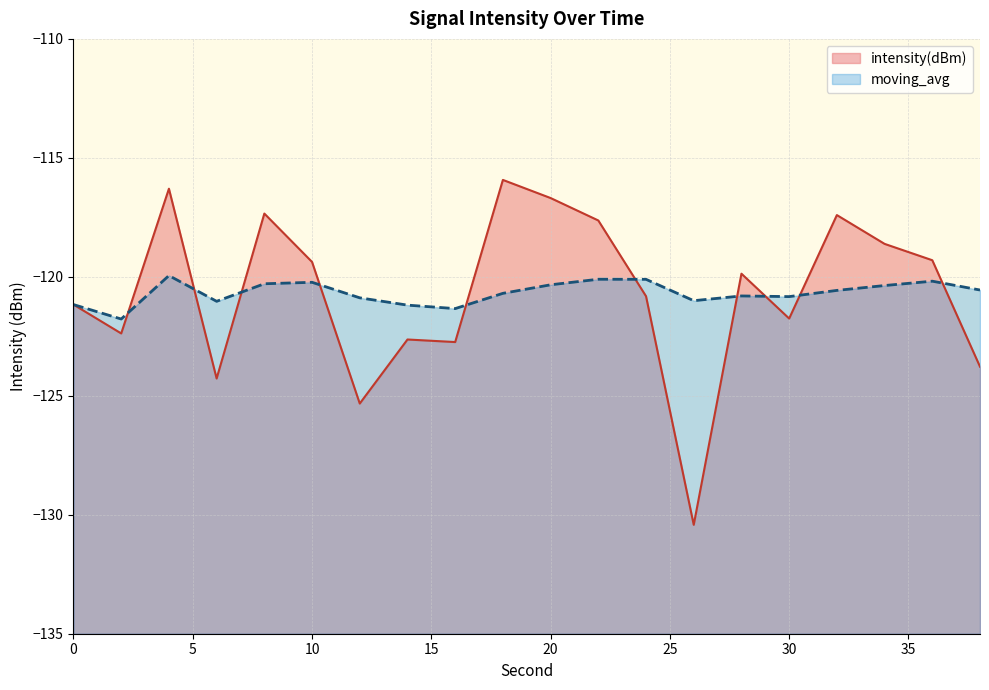

Read the moving_avg value at 26.

-121.0